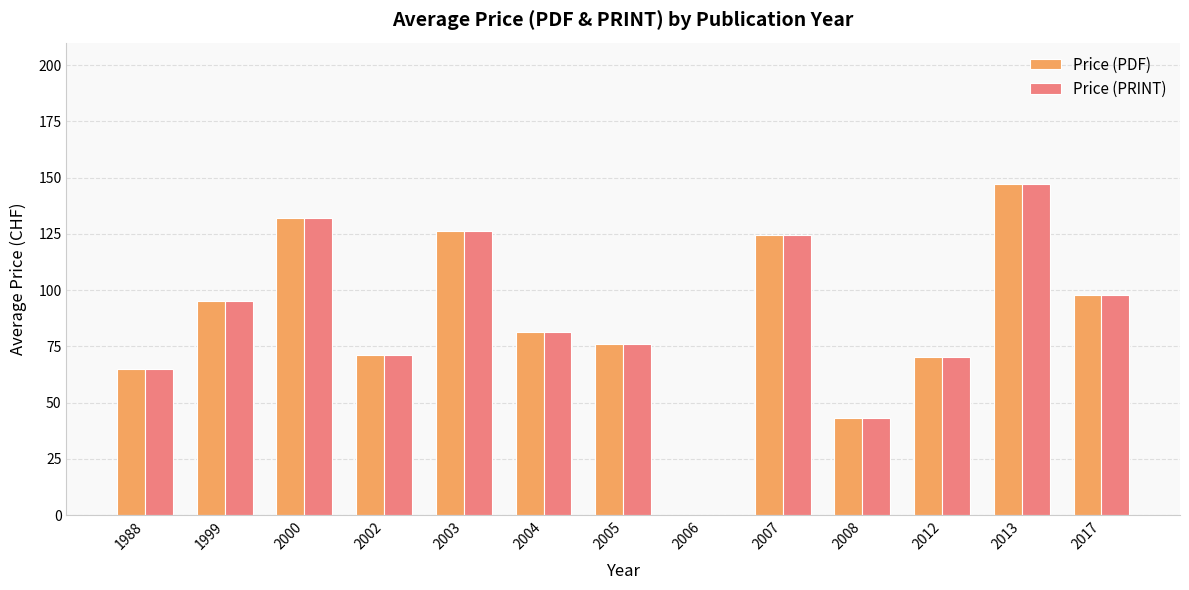

How many categories are shown in the chart?

13